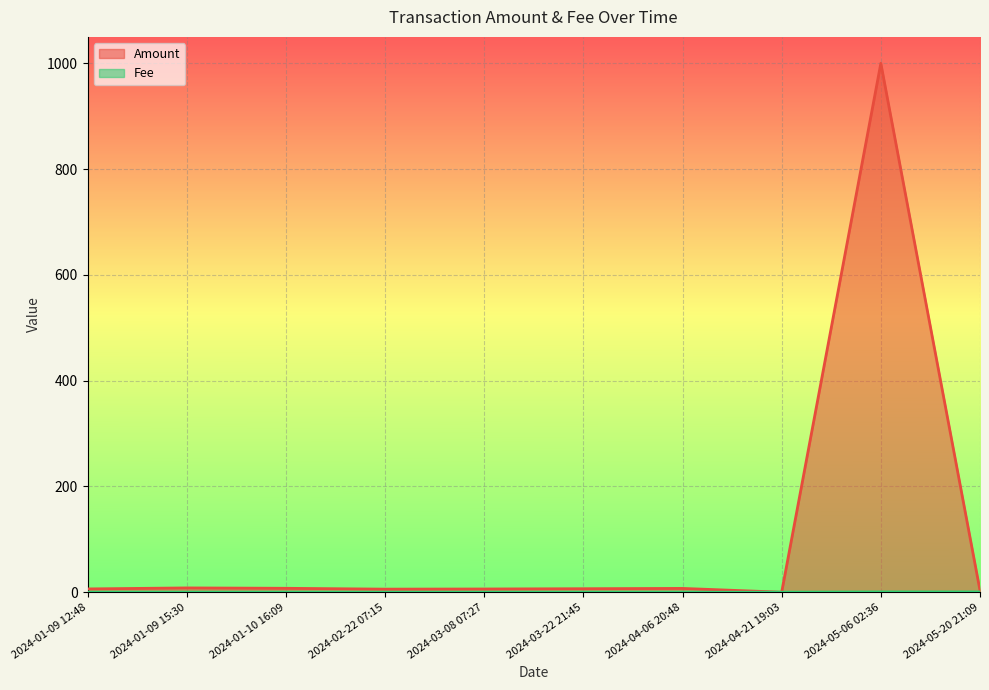

What are all the series names shown in the legend?

Amount, Fee